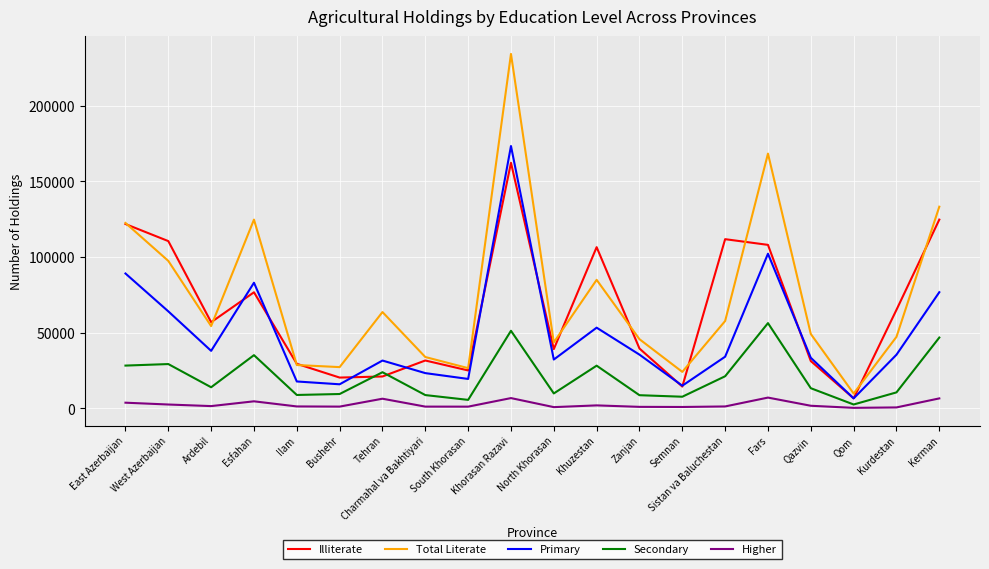

How many intersections are there between Secondary and Illiterate?

2